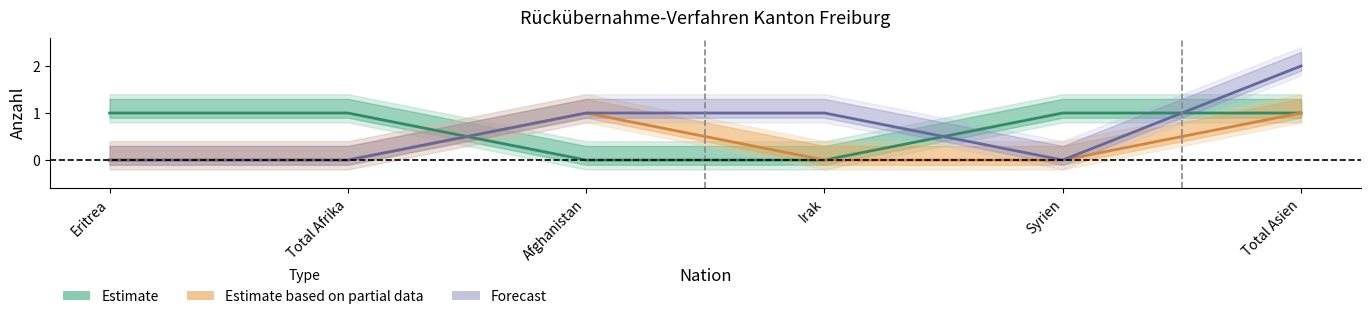

Is the value of Out-Verfahren Zustimmungen at Afghanistan greater than the value of Ueberstellungen Out at Afghanistan?

No